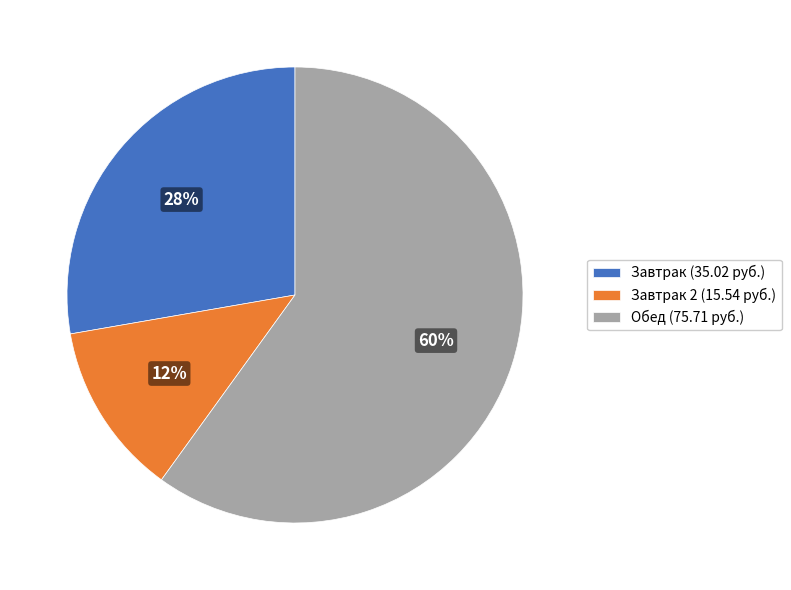

How many slices are in this pie chart?

3